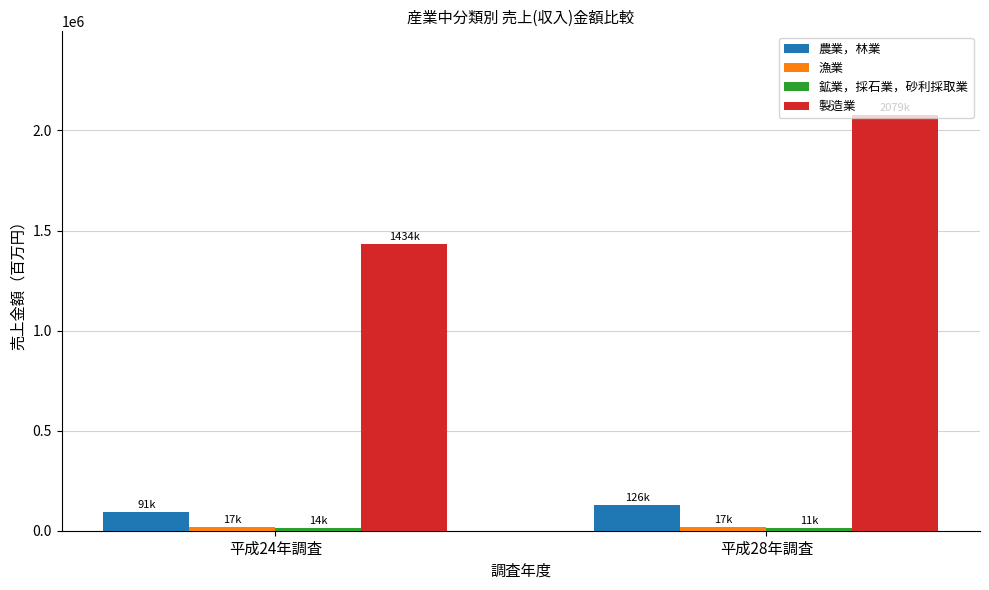

What is the difference between the maximum and minimum values in the 製造業 series?

645841